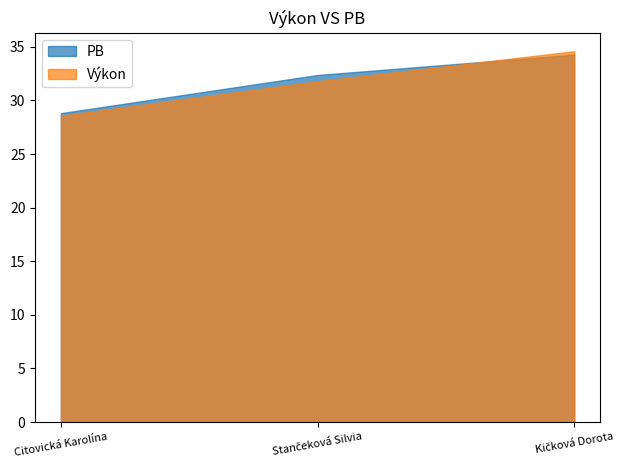

What is the difference between the PB values at Stančeková Silvia and Kičková Dorota?

1.9